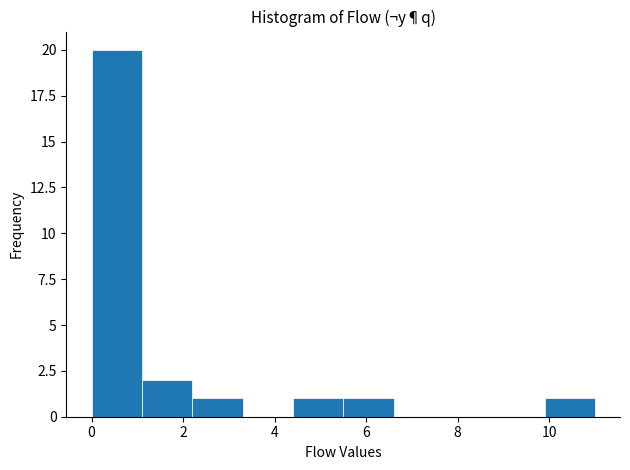

How tall is the bar that spans 0.0 to 1.1 on the x-axis? Neither the bar edges nor the heights are printed on the chart, so give them approximately, as read against the axes.

20